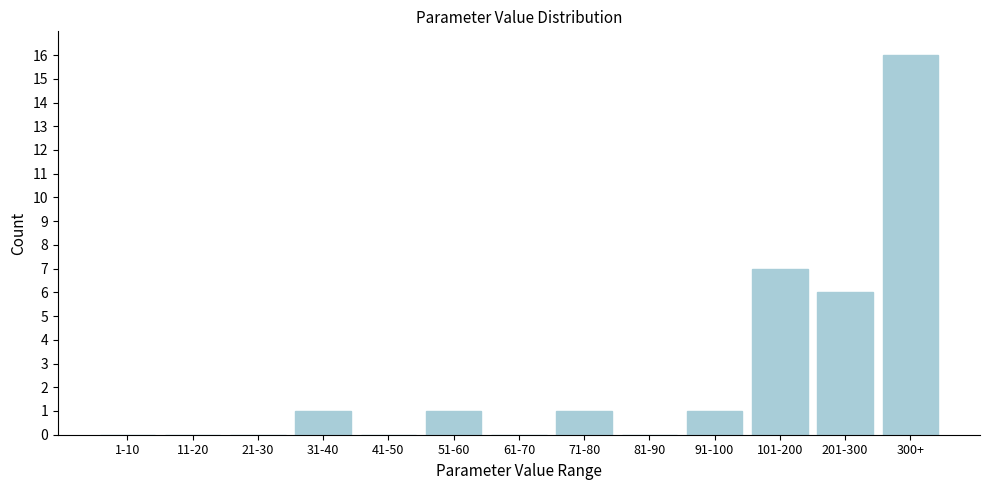

Reading left to right, extract all data points from this chart.

1-10=0	11-20=0	21-30=0	31-40=1	41-50=0	51-60=1	61-70=0	71-80=1	81-90=0	91-100=1	101-200=7	201-300=6	300+=16